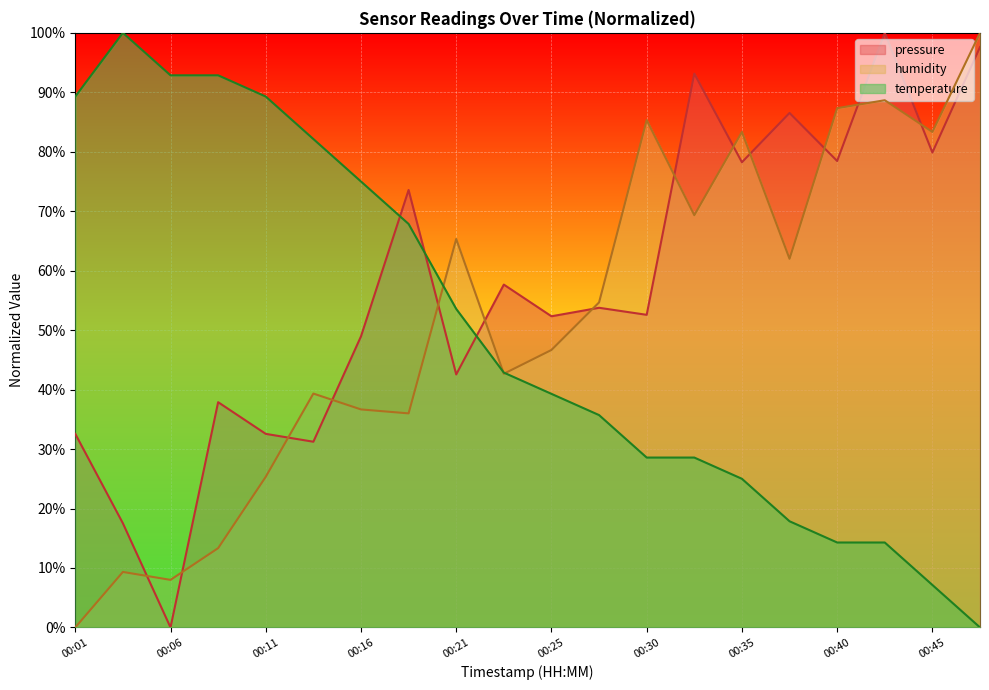

The humidity series shows 88.7 at 00:42. True or false?

True